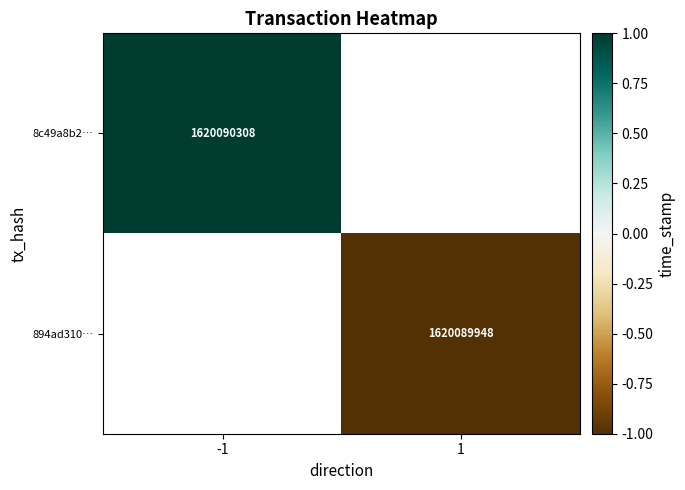

True or false: 8c49a8b2… has a value of 1620090308 at -1.

True